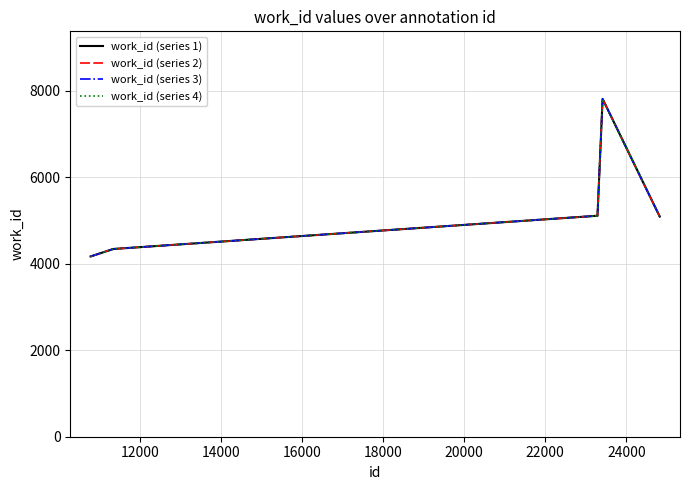

Does the chart have visible grid lines?

Yes